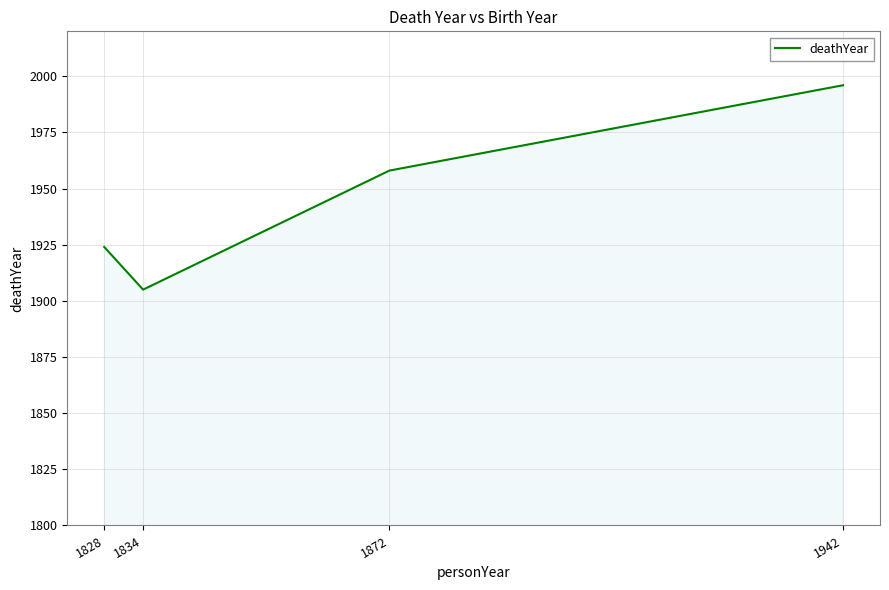

Does the chart have visible grid lines?

Yes